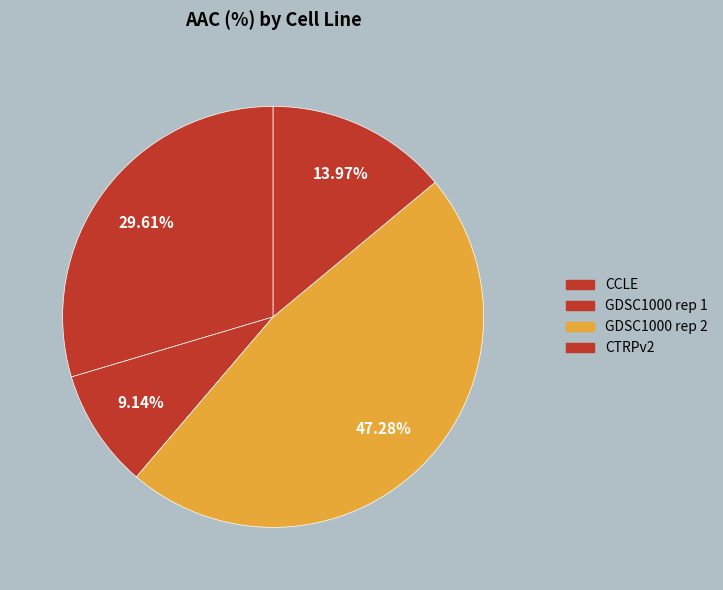

What is the largest slice in the pie chart?

GDSC1000 rep 2